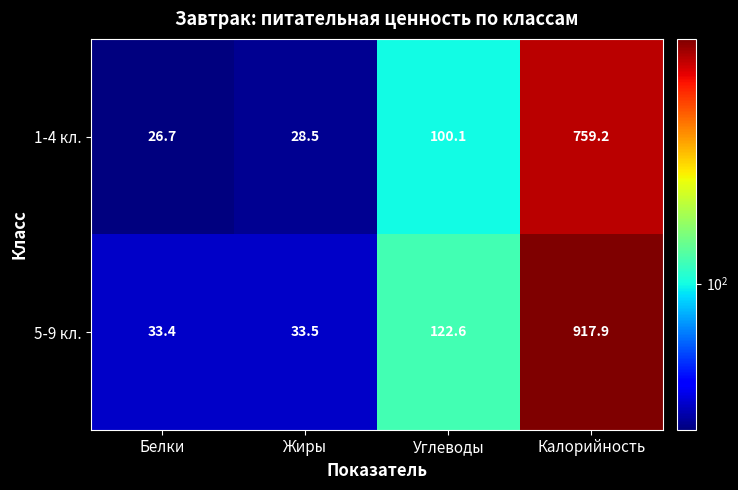

Rank the series by their maximum value, from highest to lowest.

5-9 кл., 1-4 кл.